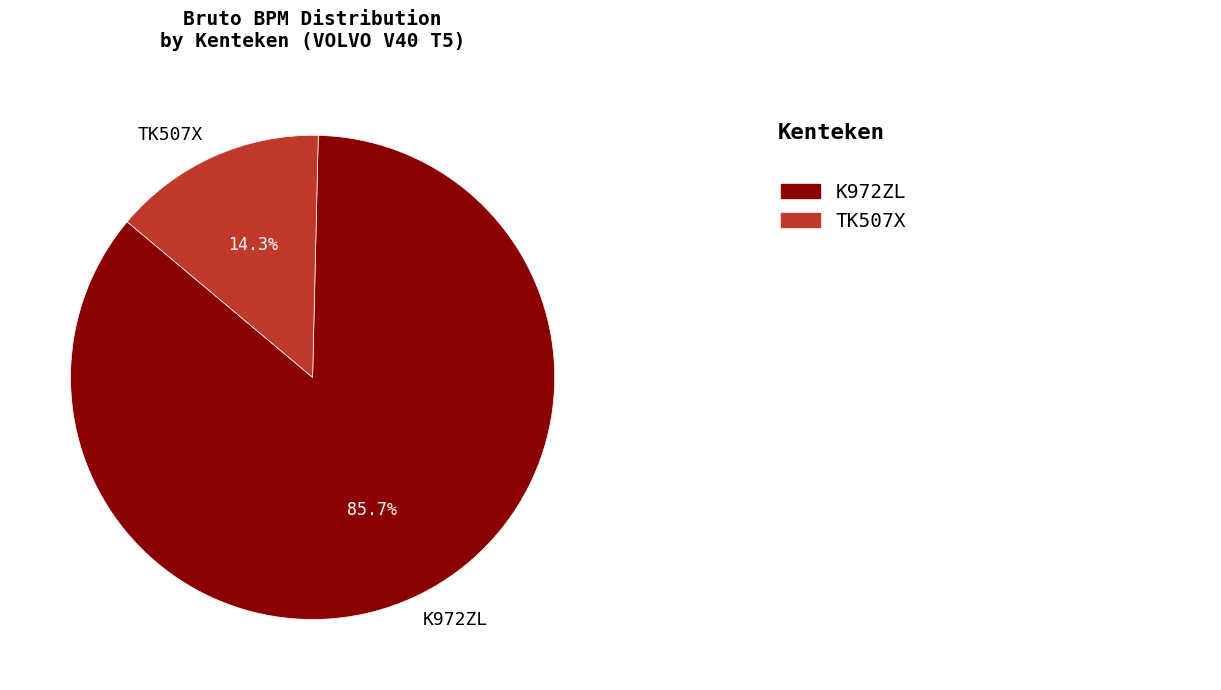

How many segments does this pie chart have?

2